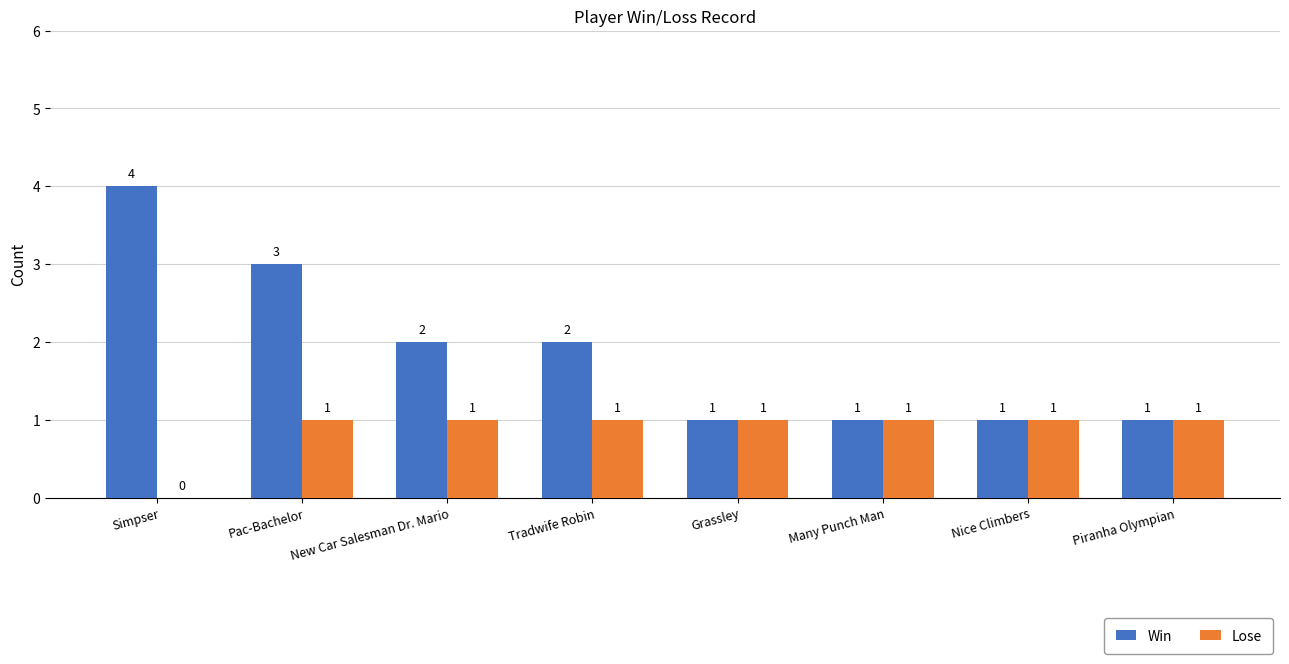

Where does the Win series first go above 2?

Simpser